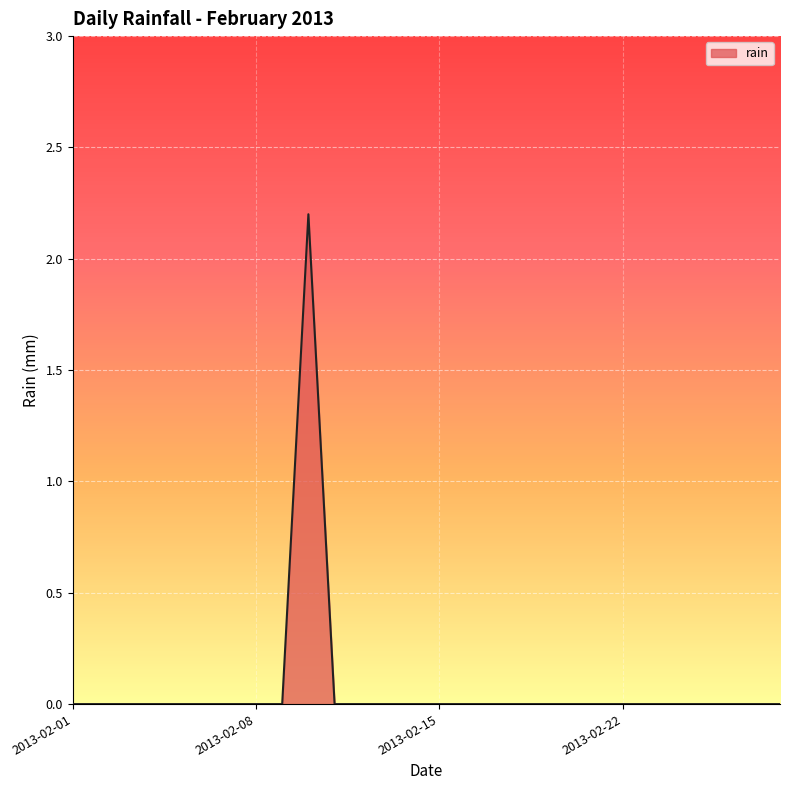

What is the greatest value displayed?

2.2